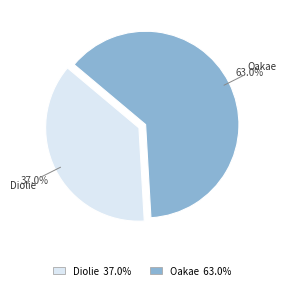

The Diolie slice represents 37% of the pie. True or false?

True